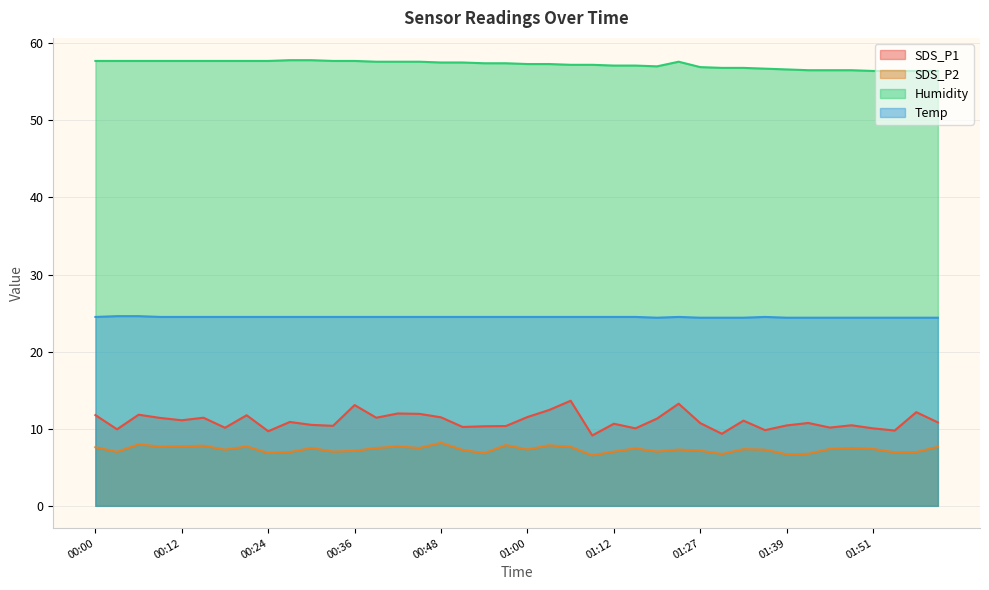

True or false: Temp and Humidity cross at least once.

False